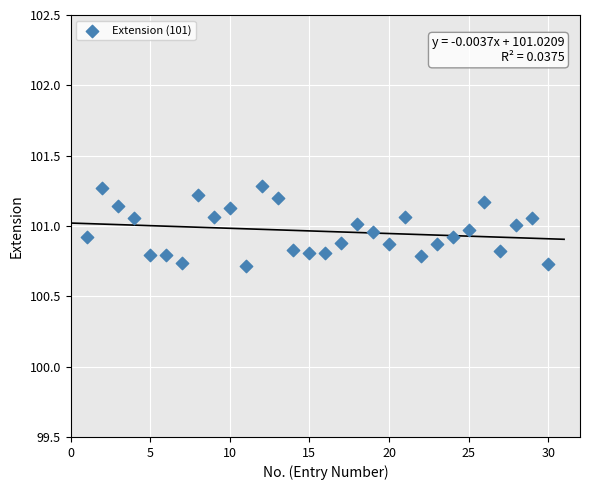

What is the range of Y values (max minus min)?

0.6